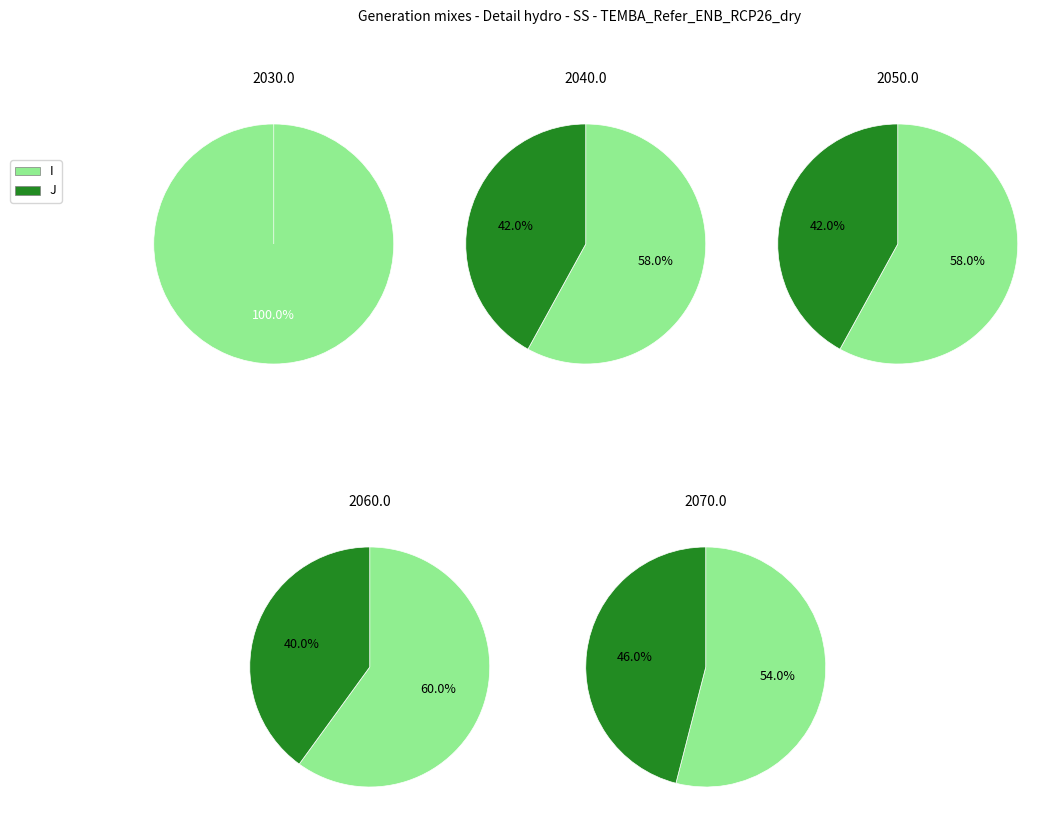

Which slice represents more than half of the pie?

I